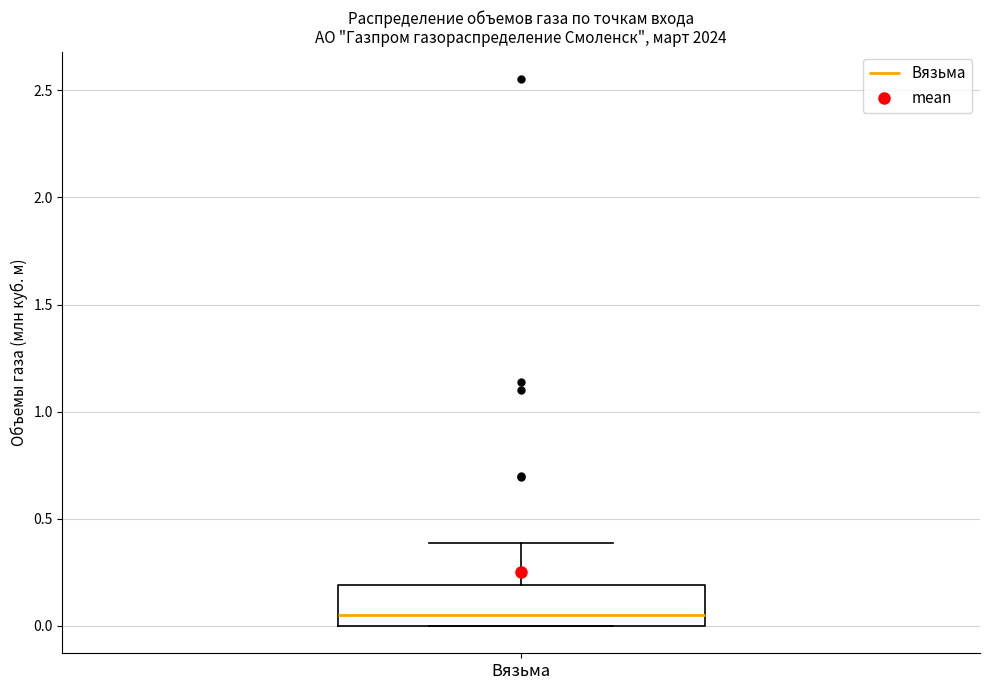

Where is the upper edge of the box for Вязьма on the y-axis? The values are not printed on the chart, so give them approximately, as read against the axis.

0.20